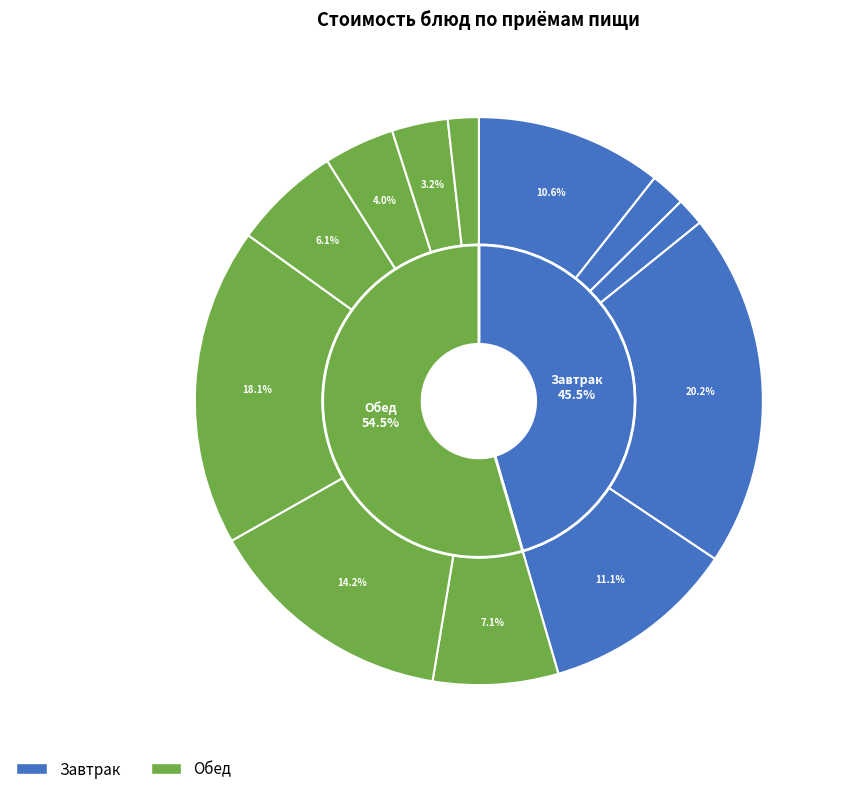

How many slices are in this pie chart?

12